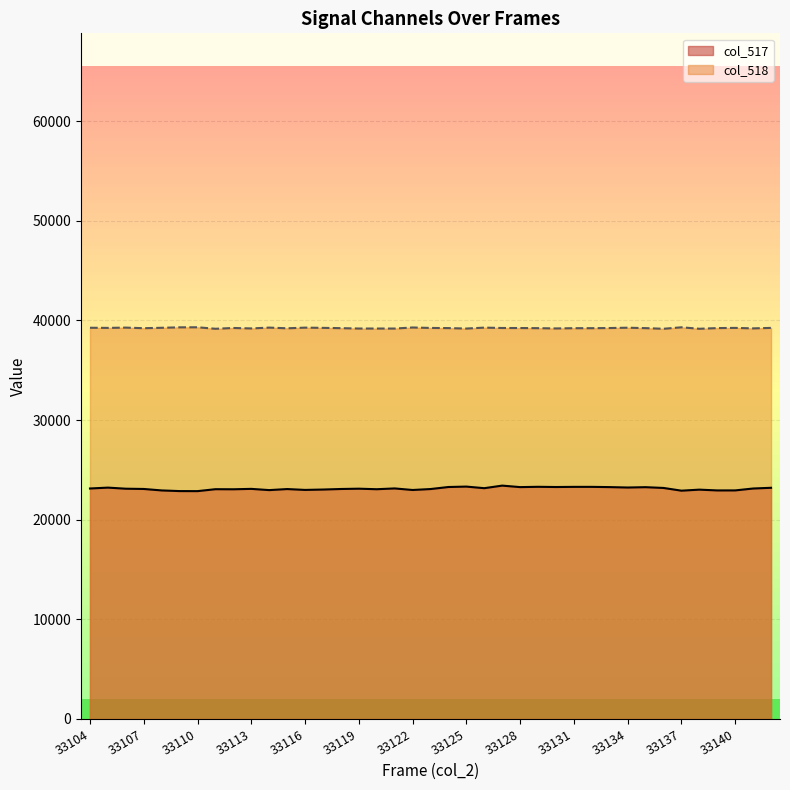

Which series has the largest total across all categories?

col_518